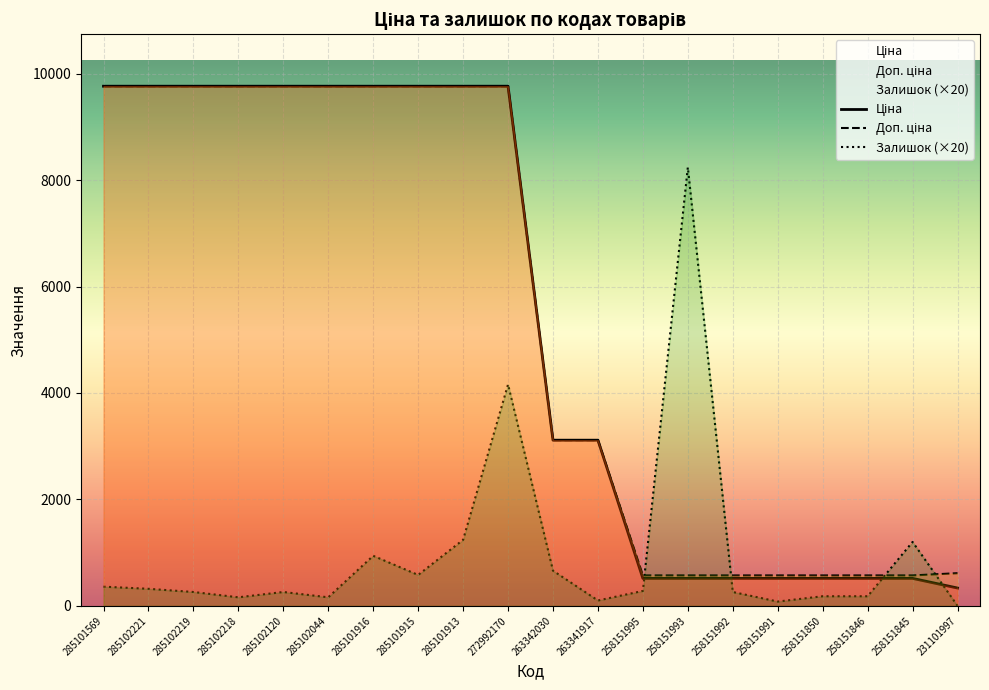

What is the total value across all series at 231101997?

947.4